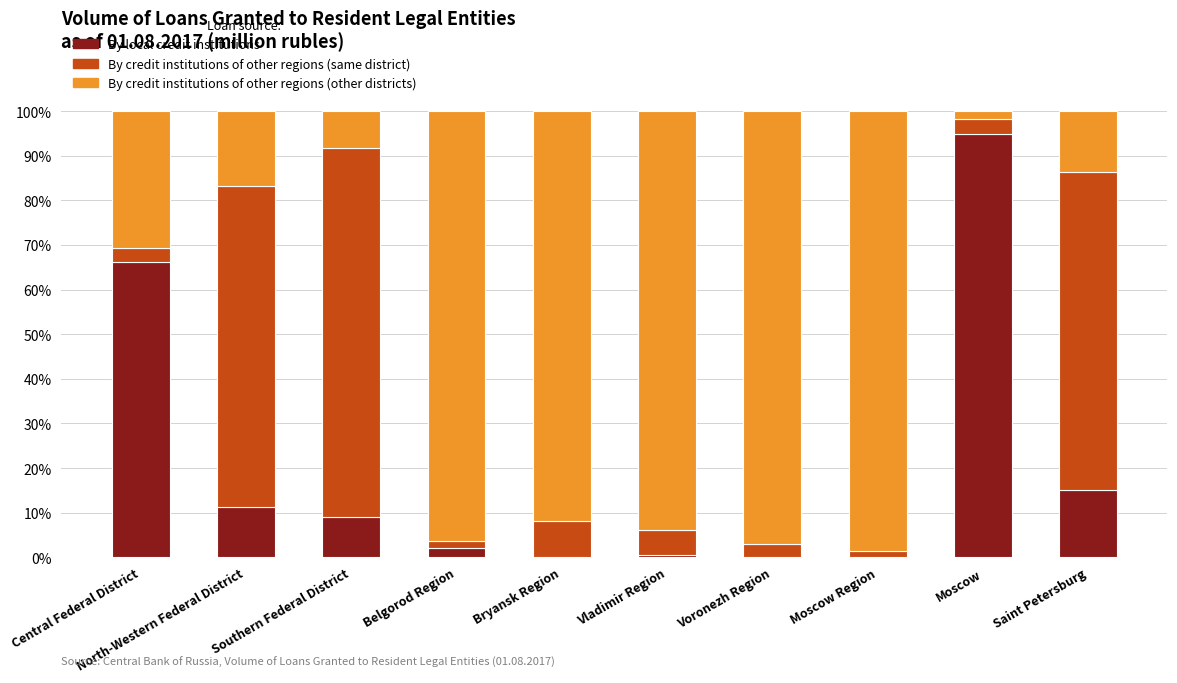

What is the highest value of the By local credit institutions series?

94.8